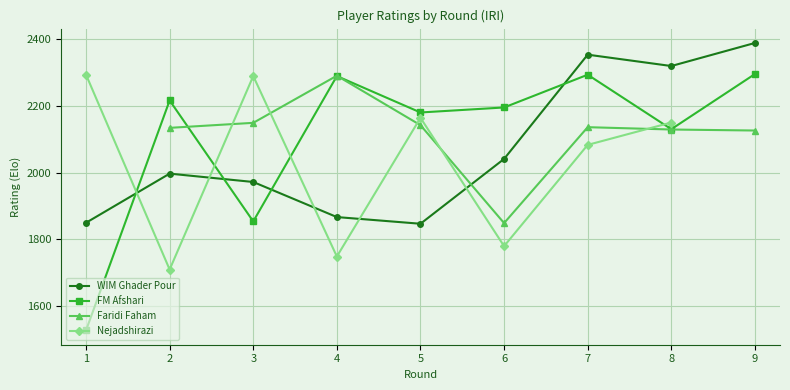

How many times do WIM Ghader Pour and Nejadshirazi cross each other?

5